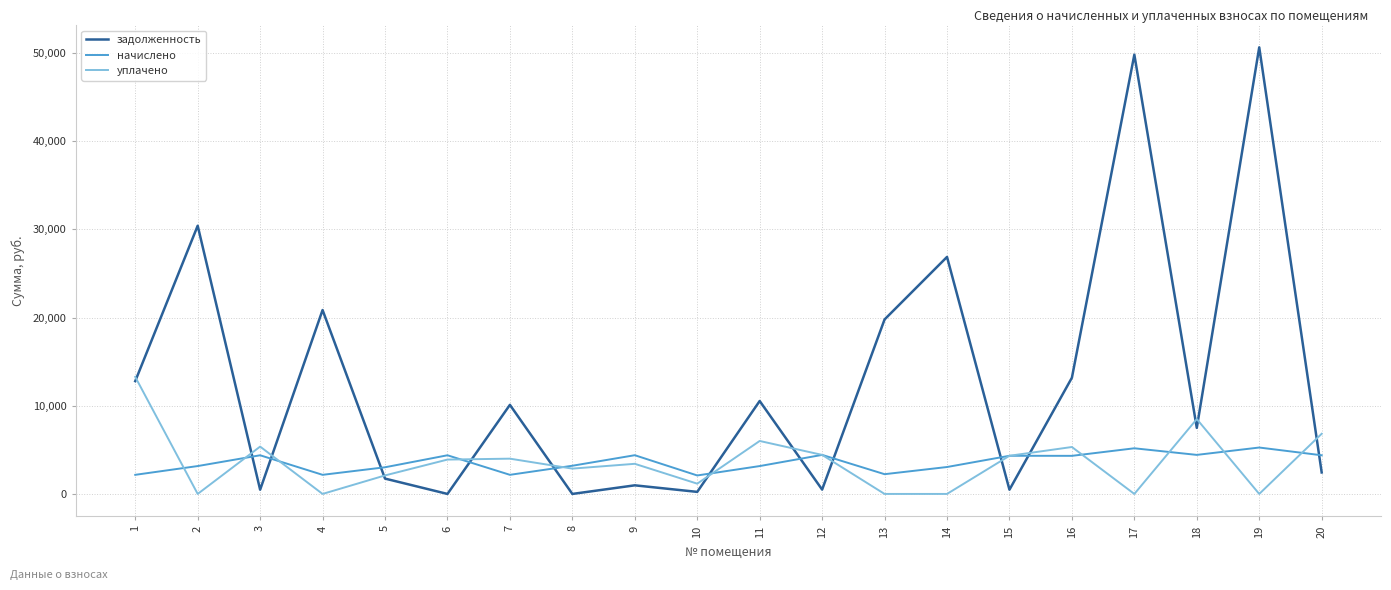

What are all the series names shown in the legend?

задолженность, начислено, уплачено